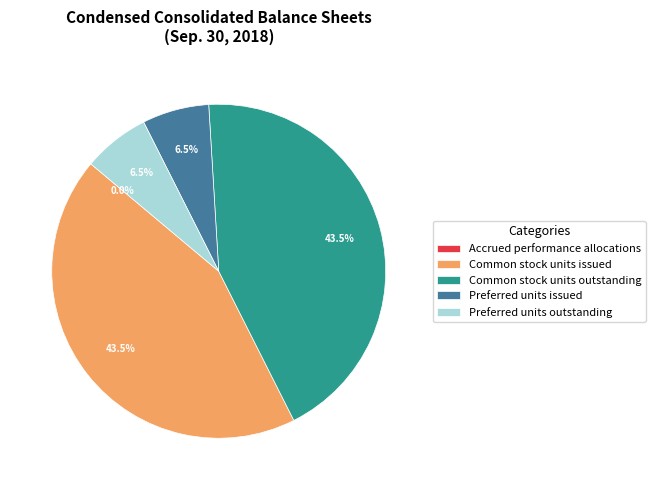

To the nearest percent, what is the difference between the Preferred units outstanding and Common stock units issued slice percentages?

37%